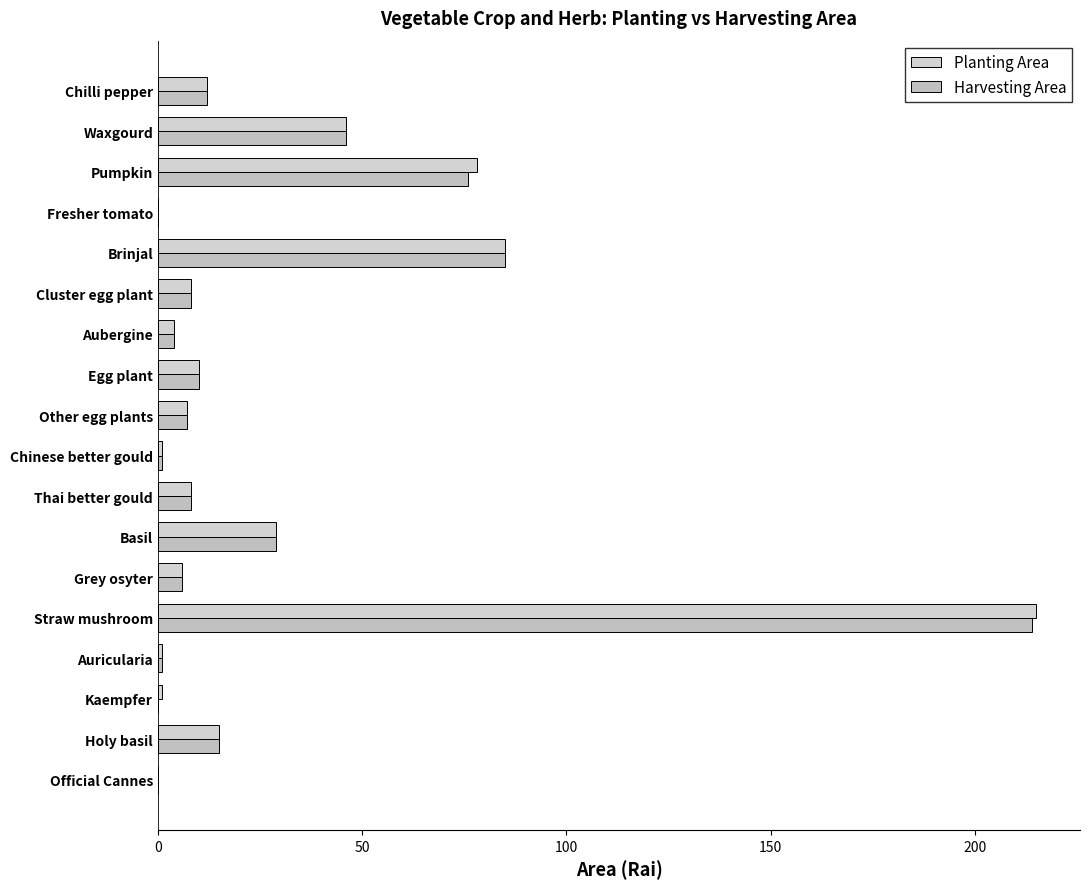

Which series has the largest total across all categories?

Planting Area